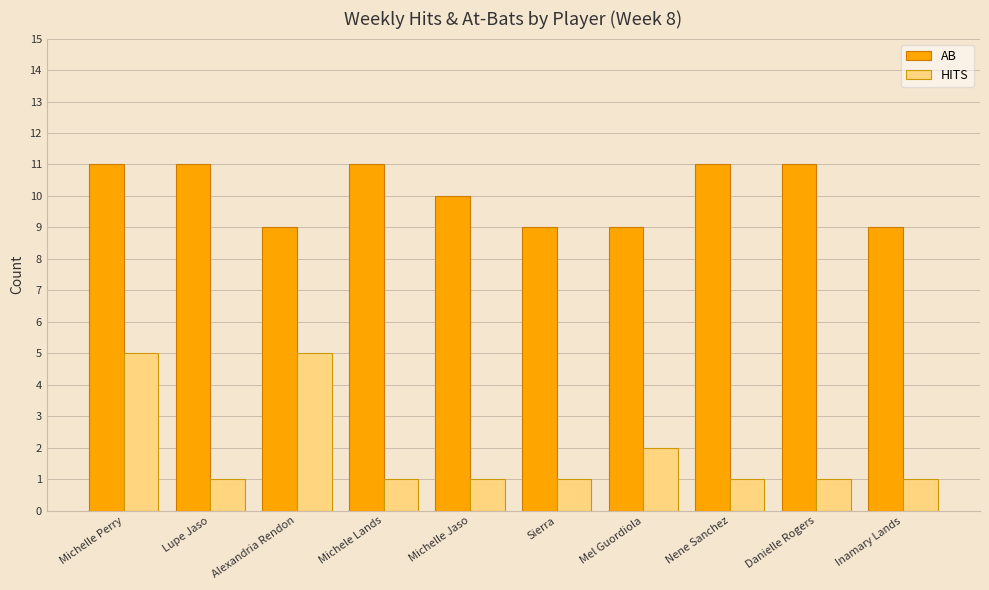

How many bars are there in total?

20